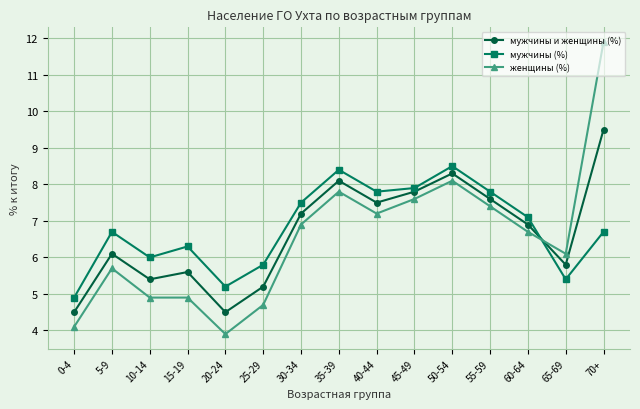

Where is the first local maximum for мужчины и женщины (%)?

5-9